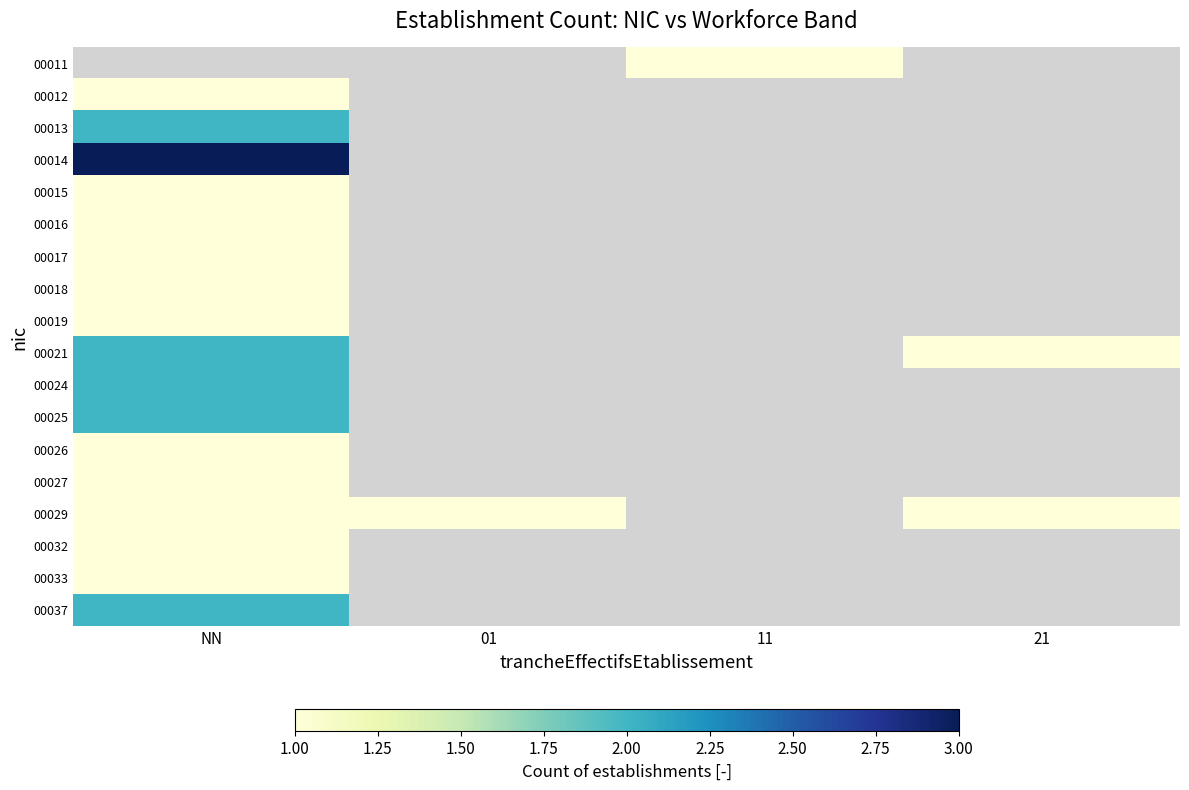

At which category does the chart reach its minimum across all series?

NN